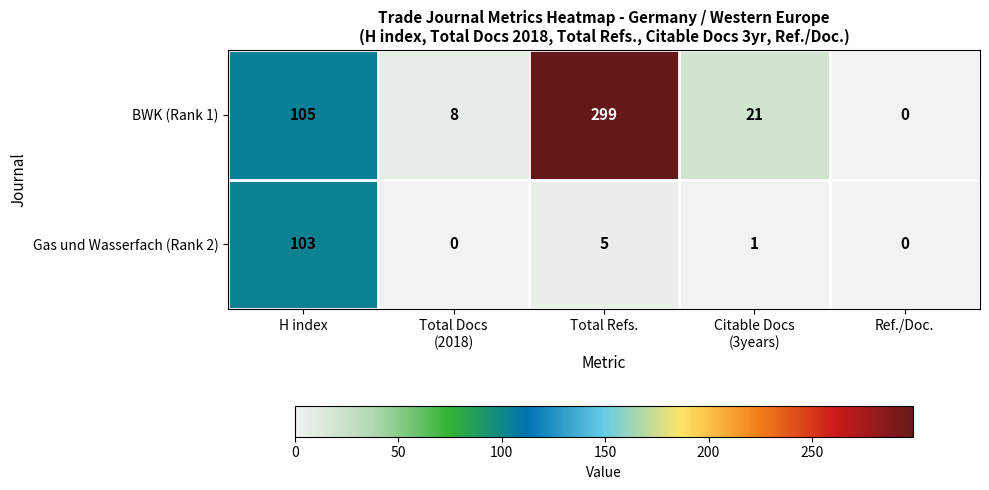

What is the sum of all Gas und Wasserfach (Rank 2) values?

109